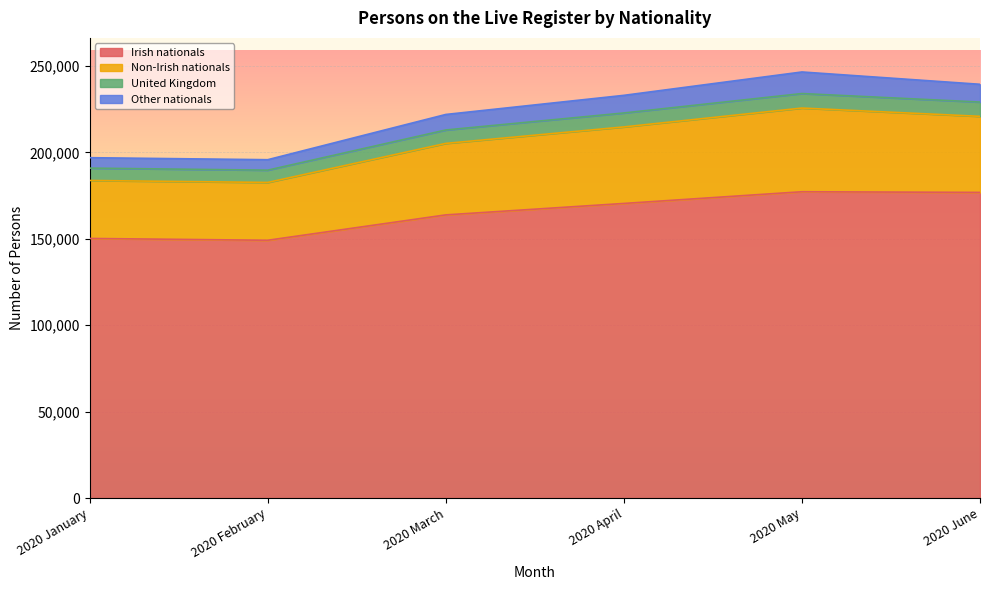

What is the approximate value of Irish nationals at 2020 June?

176854